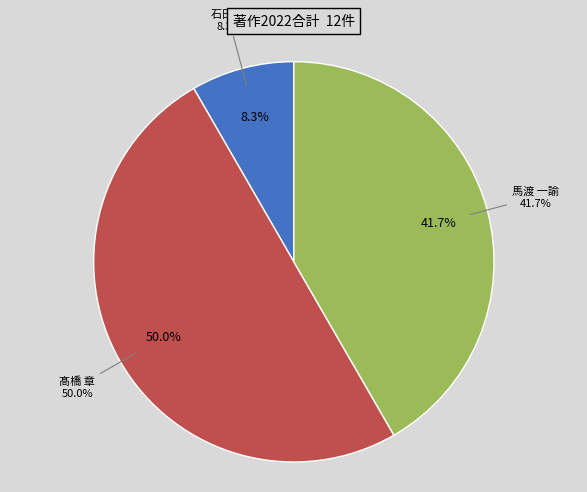

What is the total percentage of 髙橋 章 and 石田 快?

58.3%